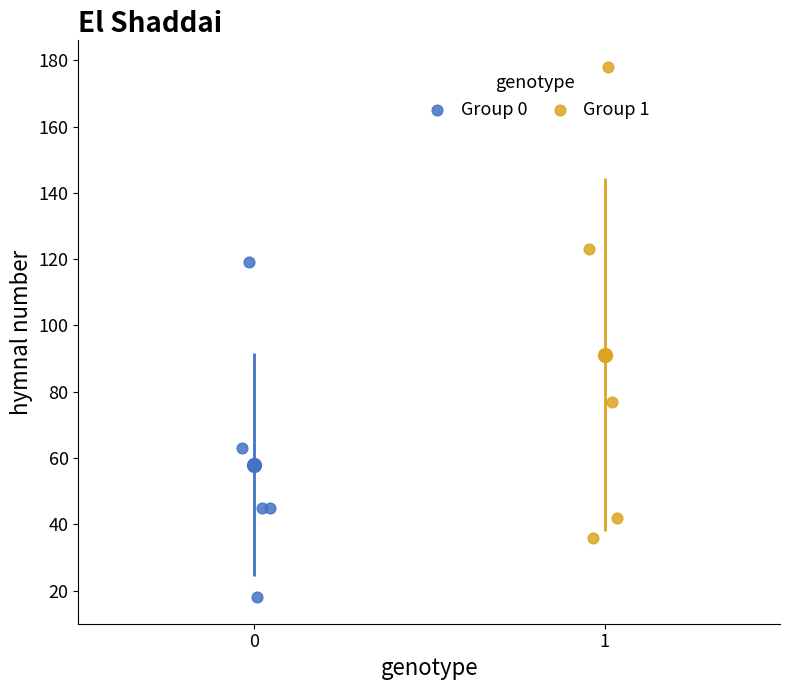

Which series contains the highest Y value?

Group 1